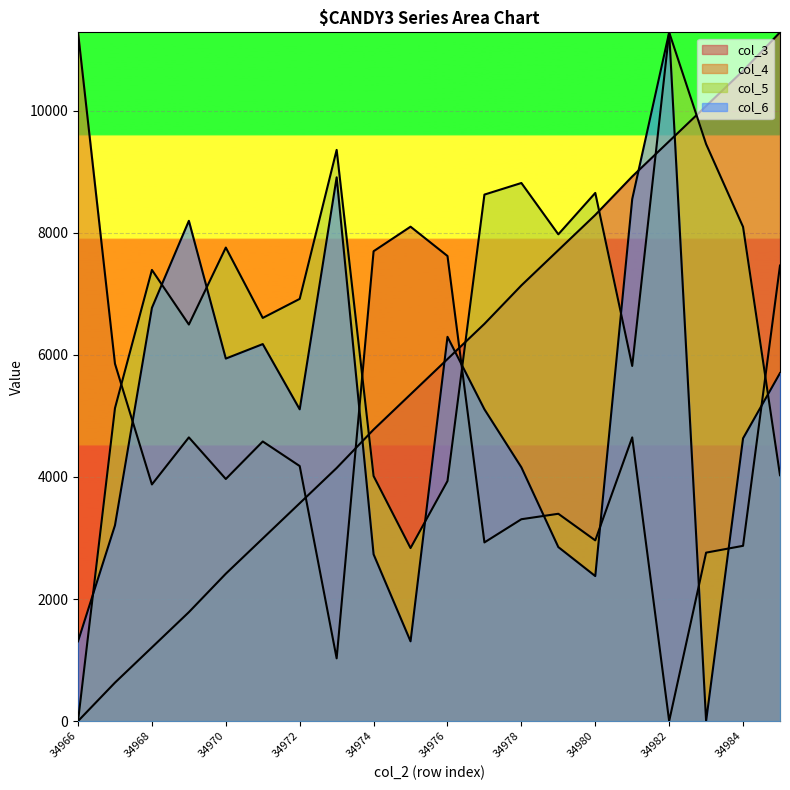

Is the value of col_4 at 34972 greater than the value of col_5 at 34978?

No